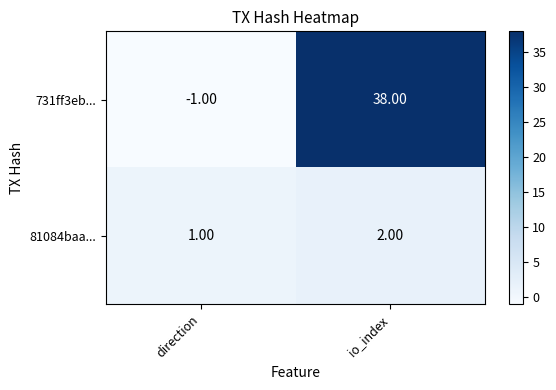

Which series has the widest spread of values?

731ff3eb...